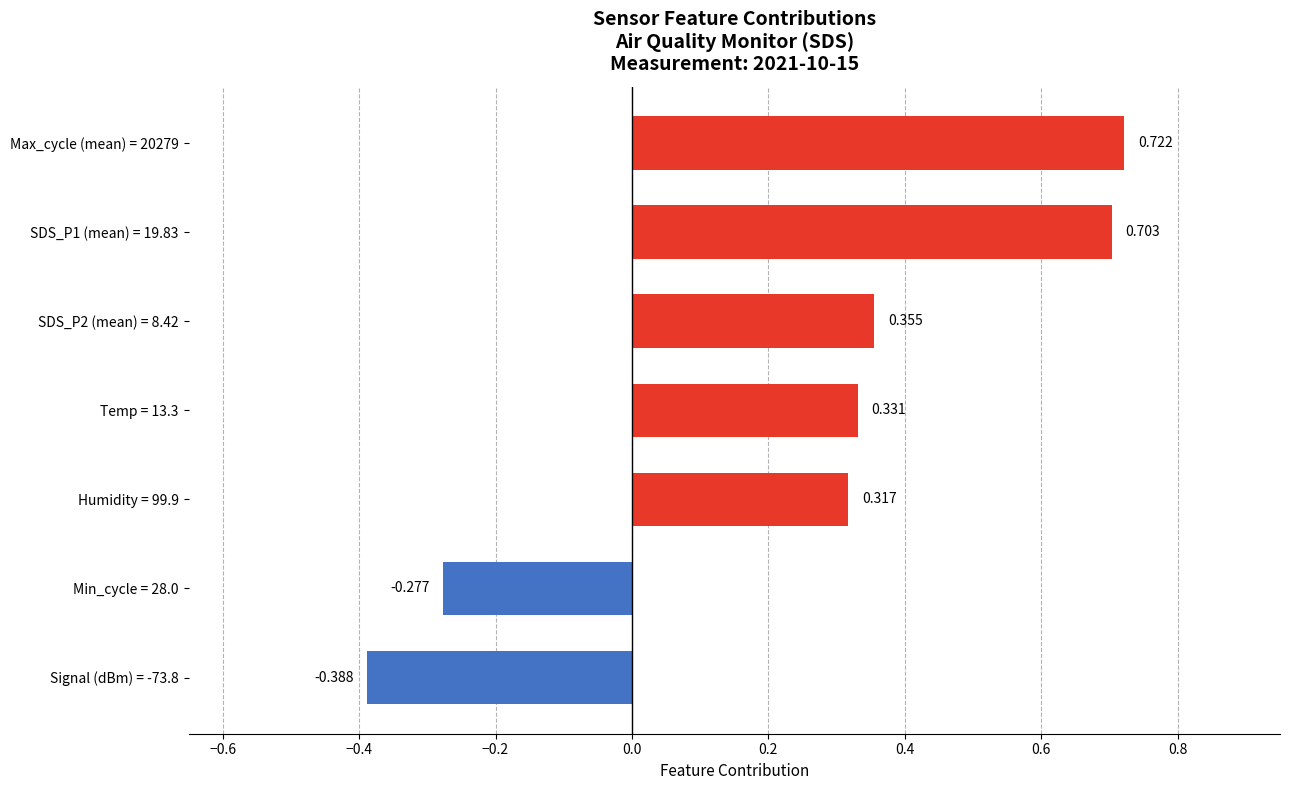

Does the chart contain any negative values?

Yes